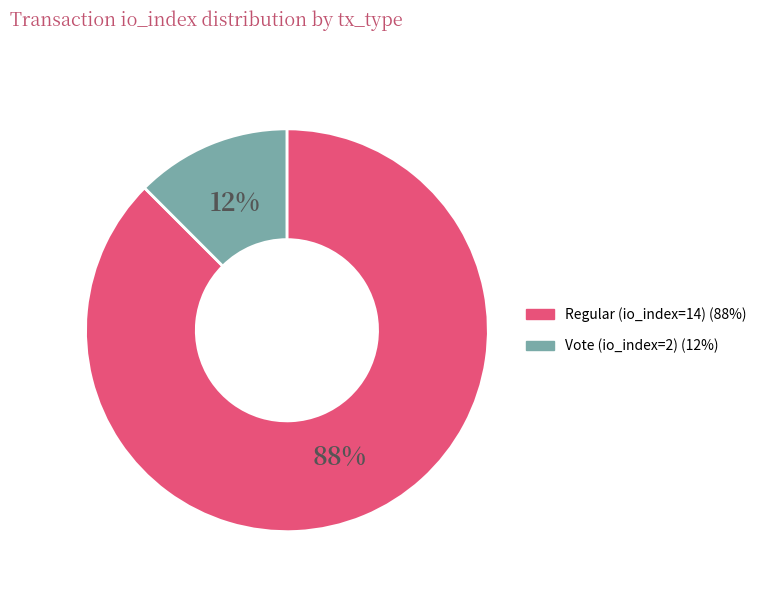

Between Regular (io_index=14) and Vote (io_index=2), which is larger?

Regular (io_index=14)